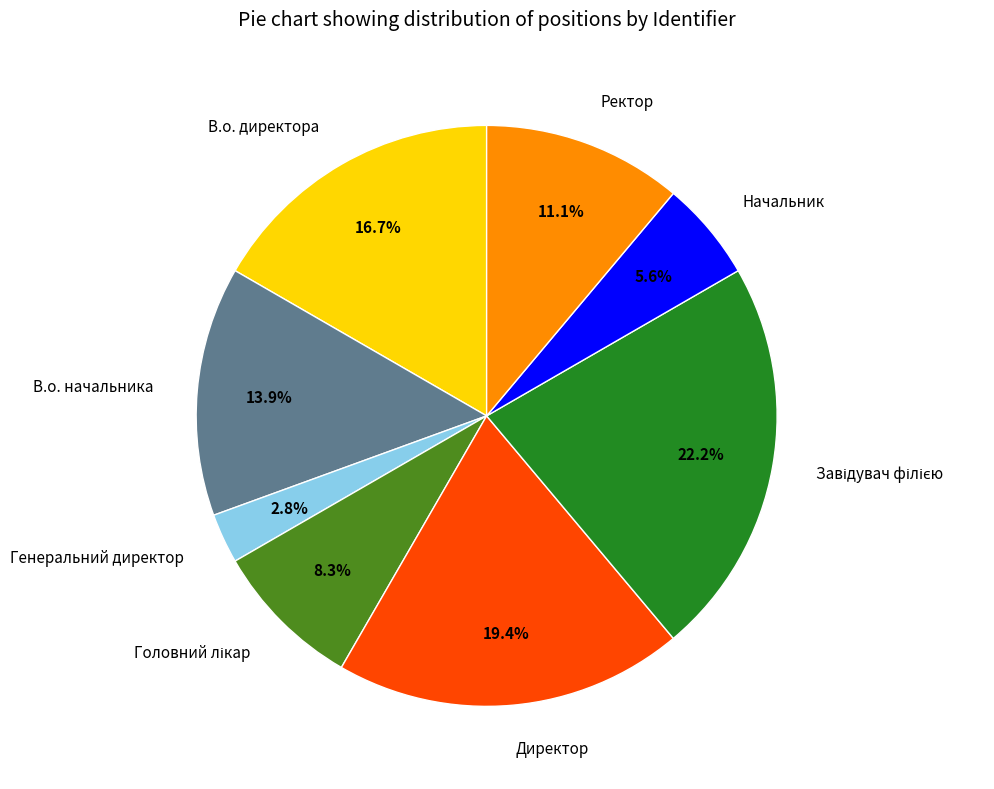

Approximately how many times larger is the value at В.о. начальника compared to В.о. директора?

0.8